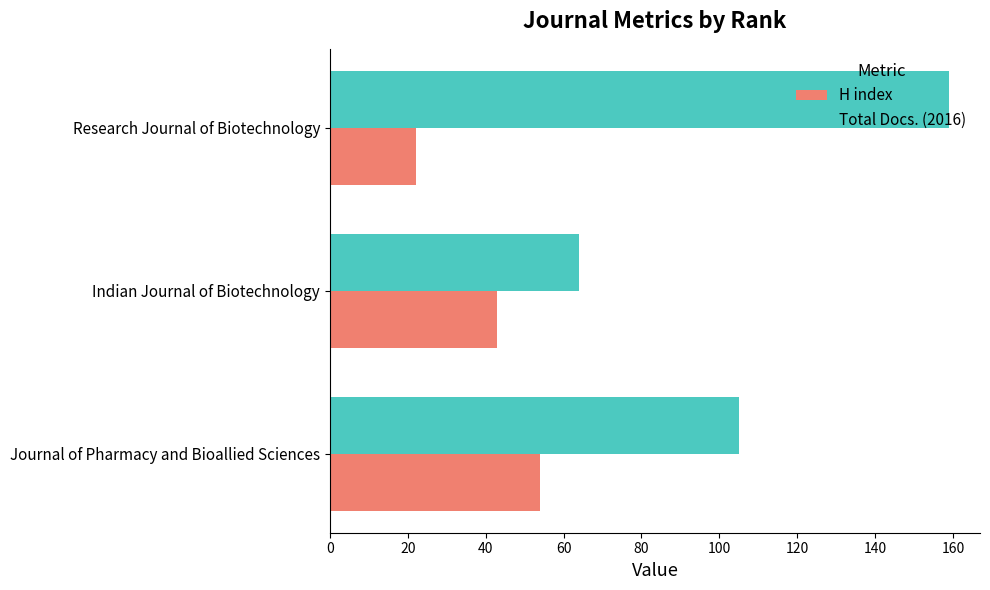

The value of H index at Research Journal of Biotechnology is 8. True or false?

False